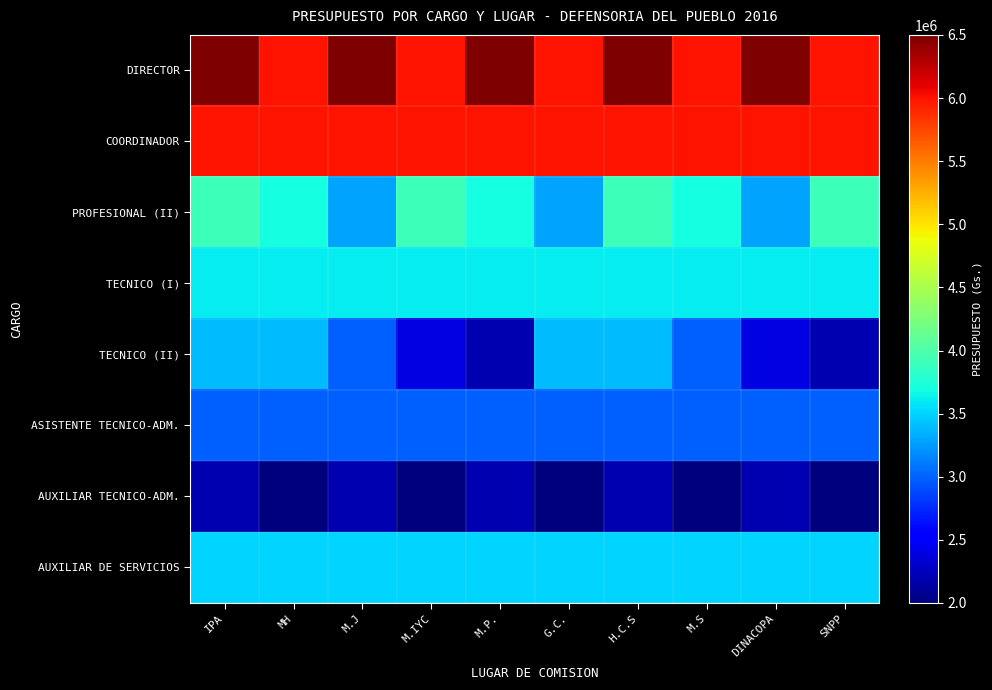

Which series changed the most between M.IYC and G.C.?

TECNICO (II)